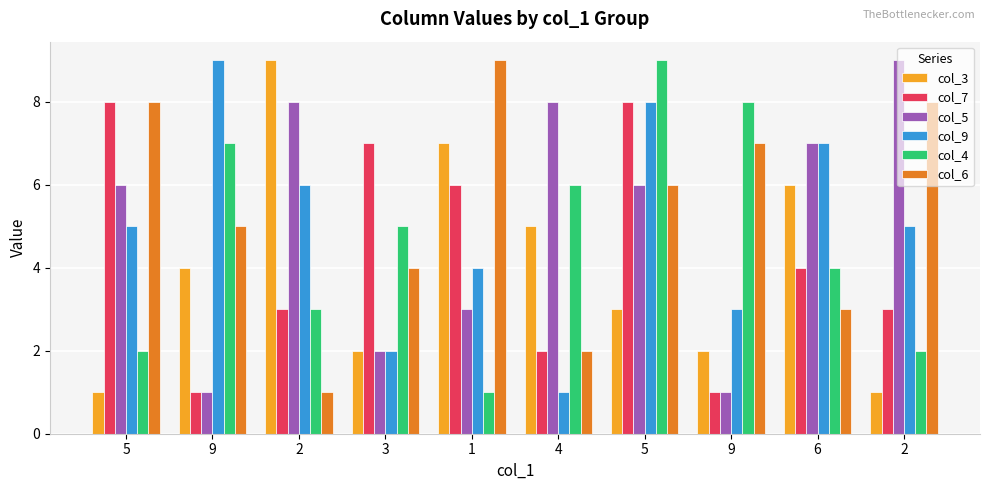

What is the smallest value displayed?

1